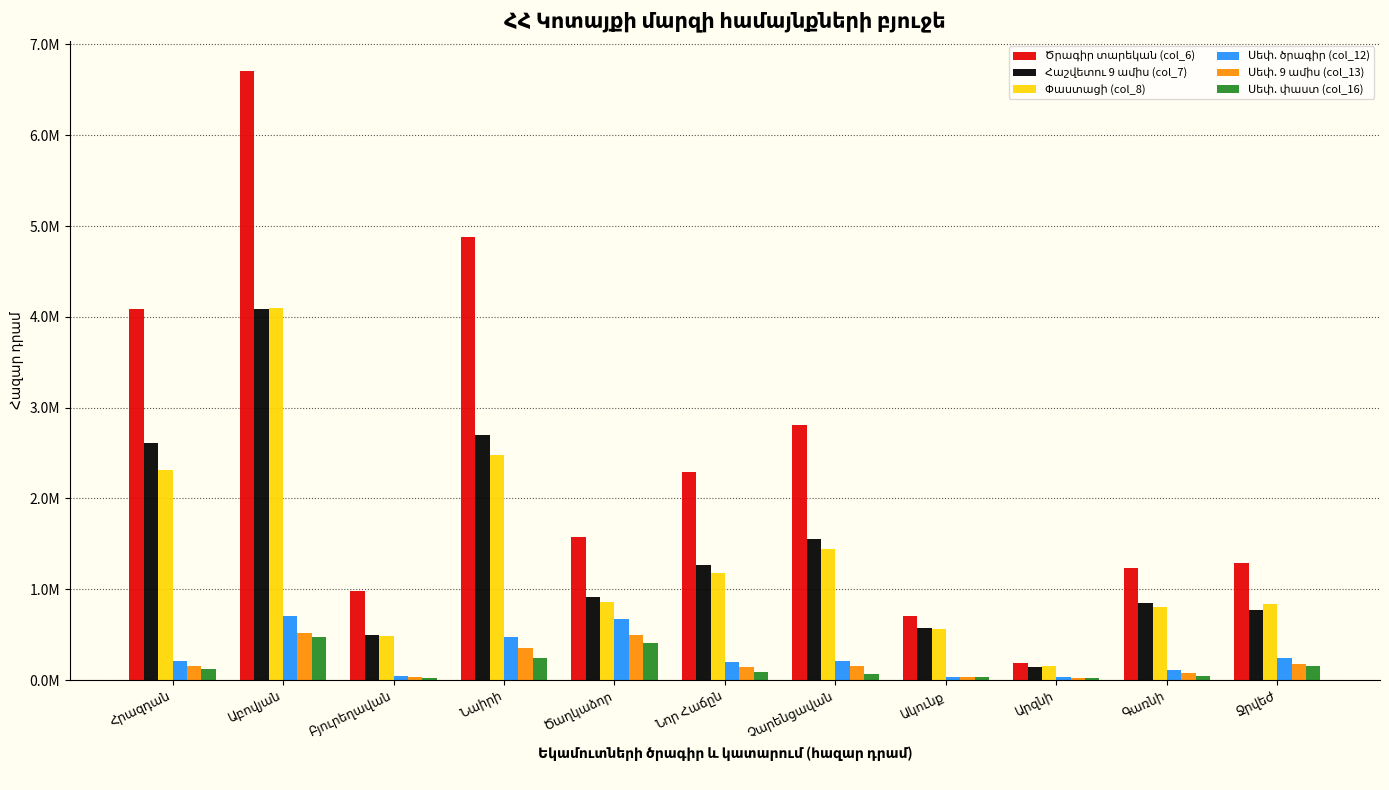

What value does the Սեփ. փաստ (col_16) series have at Արզնի?

26556.3